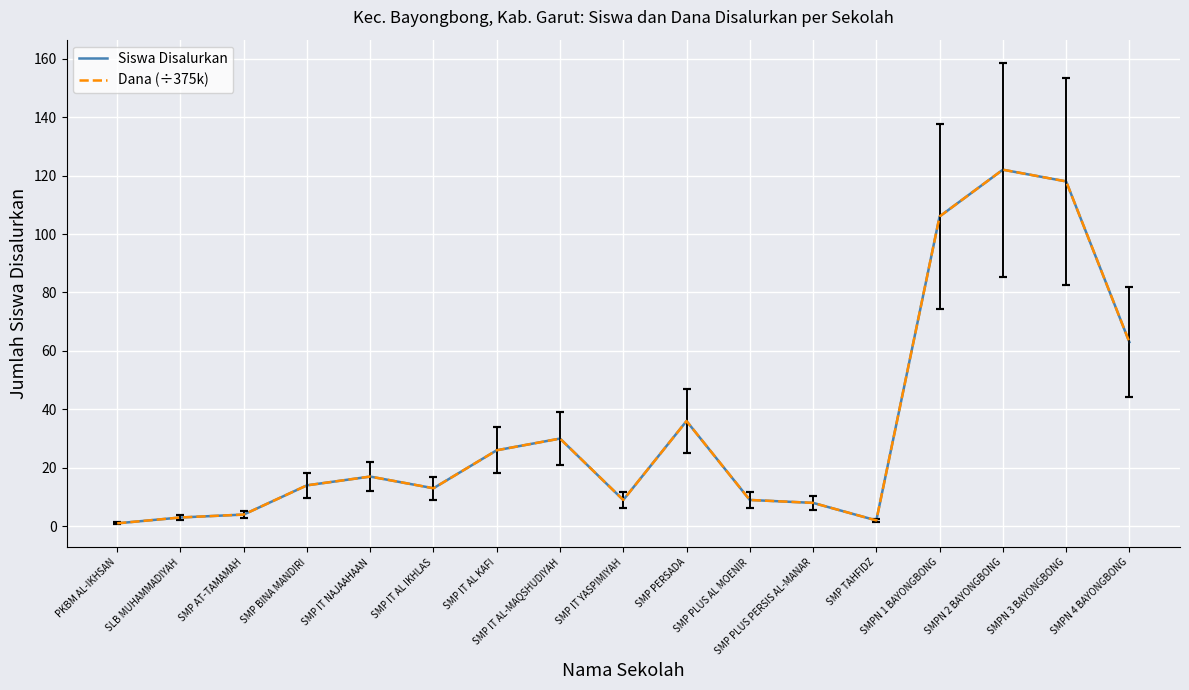

Which category has the lowest value across all series?

PKBM AL-IKHSAN